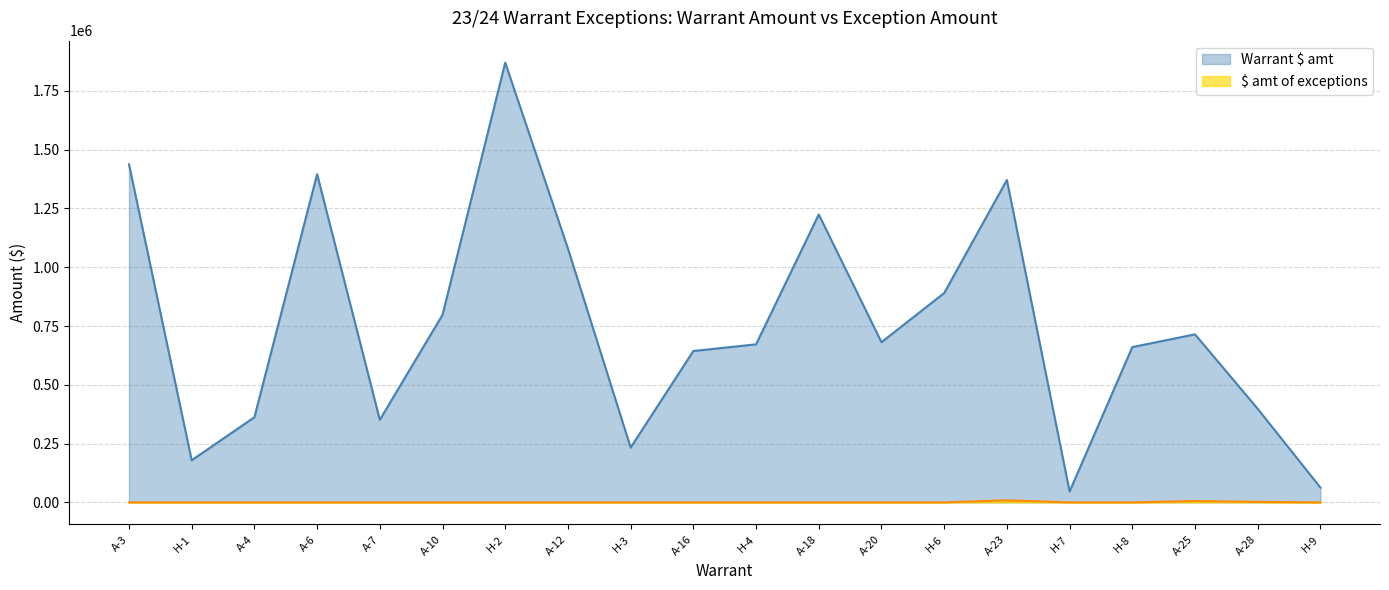

What position from the left is A-20?

13